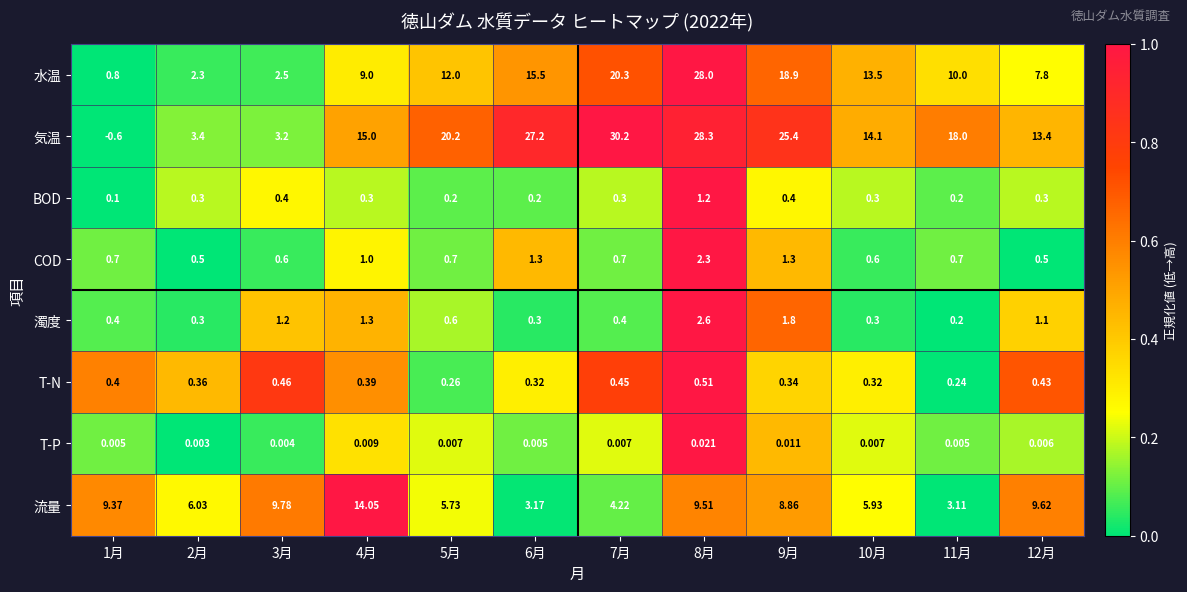

Between 1月 and 10月, which series saw the biggest shift?

気温